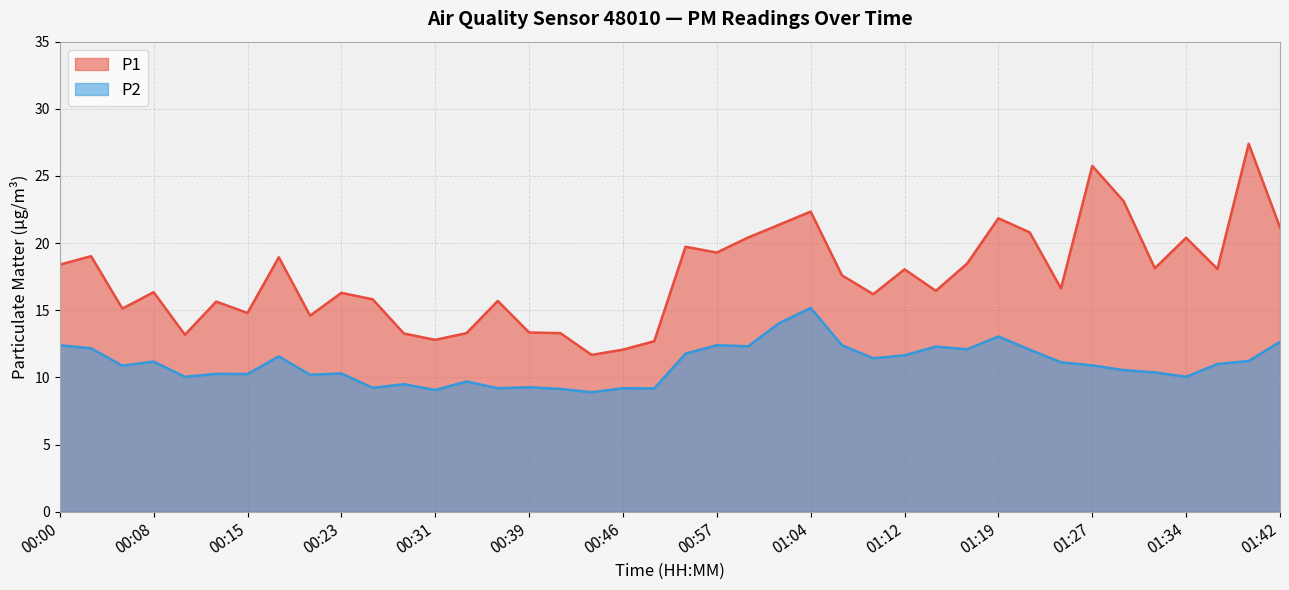

True or false: P1 and P2 cross at least once.

False